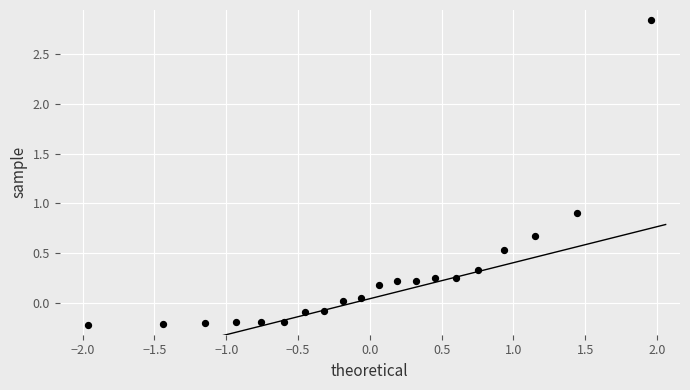

What Y value in the scatter plot is closest to 1?

0.9